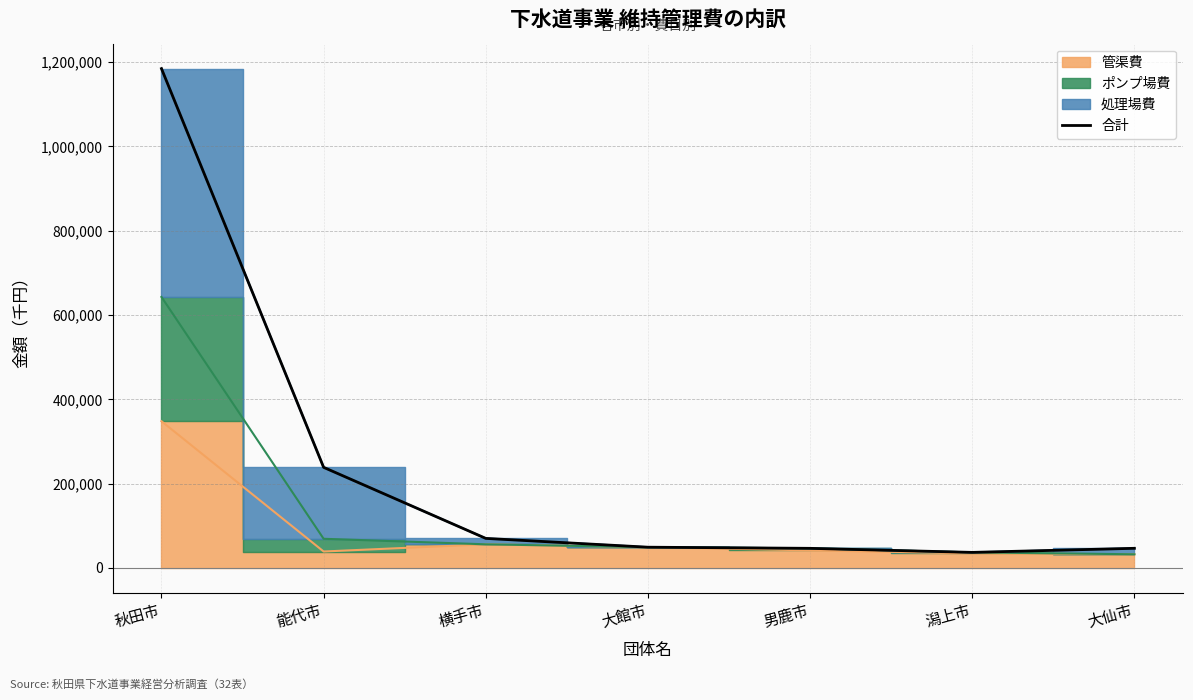

The chart shows a value of 29854 at 大仙市. True or false?

False